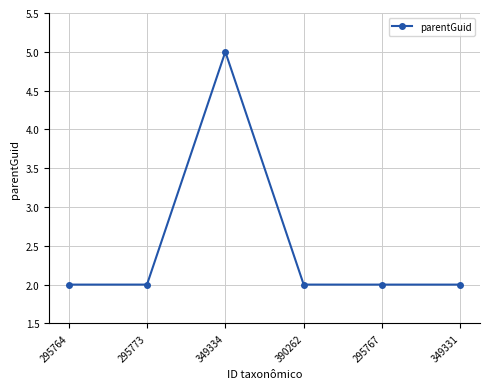

How many categories are shown in the chart?

6